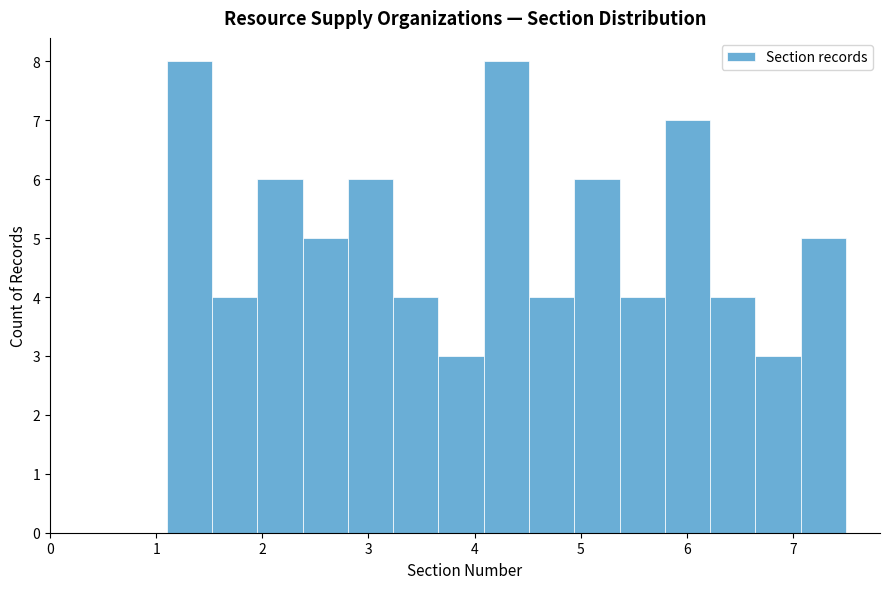

Reading left to right, transcribe this chart: for each bar, give the range it covers on the x-axis and its height. Neither the bar edges nor the heights are printed on the chart, so give them approximately, as read against the axes.

1.1 to 1.5: 8
1.5 to 2.0: 4
2.0 to 2.4: 6
2.4 to 2.8: 5
2.8 to 3.2: 6
3.2 to 3.7: 4
3.7 to 4.1: 3
4.1 to 4.5: 8
4.5 to 4.9: 4
4.9 to 5.4: 6
5.4 to 5.8: 4
5.8 to 6.2: 7
6.2 to 6.6: 4
6.6 to 7.1: 3
7.1 to 7.5: 5